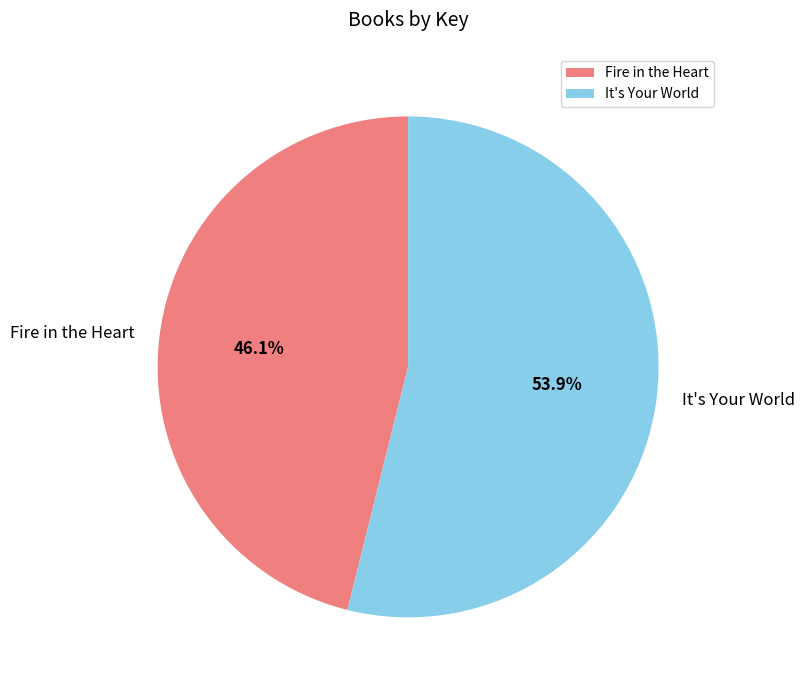

Which slice is the largest?

It's Your World